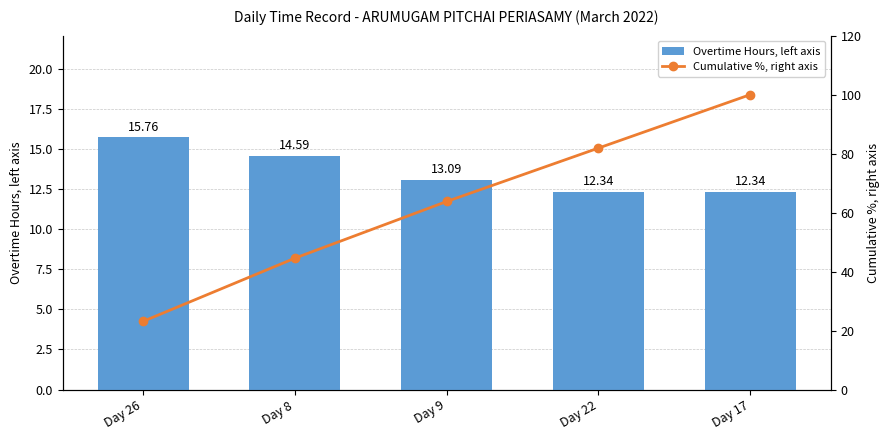

What position from the left is Day 8?

2